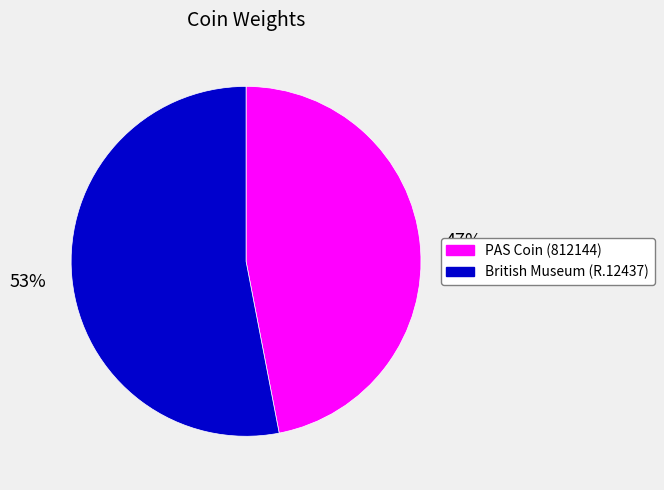

Is the sum of British Museum (R.12437) and PAS Coin (812144) greater than half?

Yes